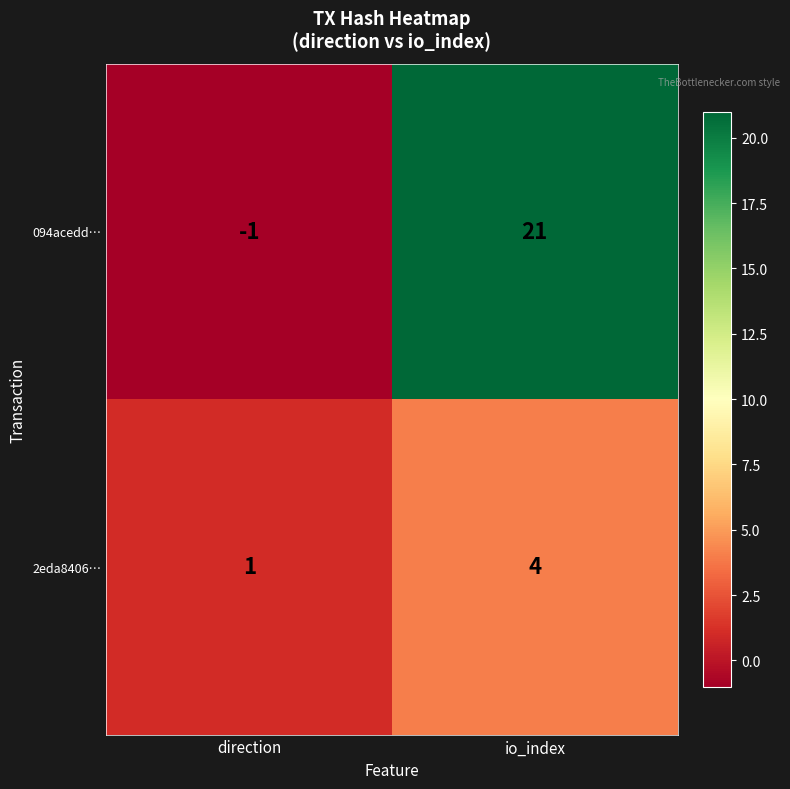

What is the sum of the 2eda8406… values at direction and io_index?

5